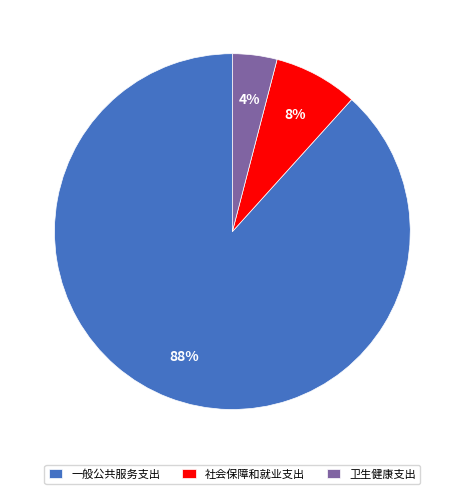

To the nearest percent, what is the difference between the 一般公共服务支出 and 卫生健康支出 slice percentages?

84%